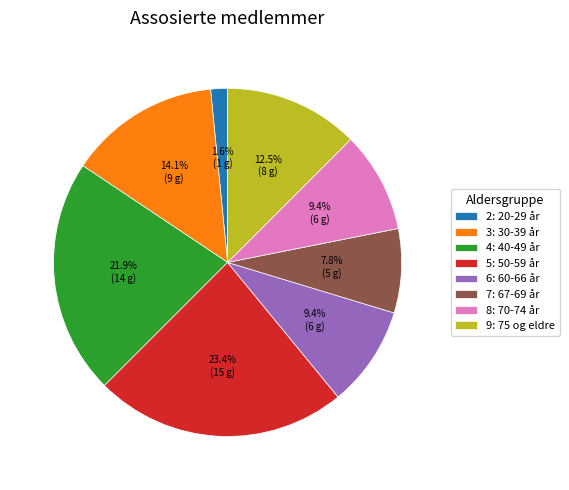

The 5: 50-59 år slice represents 23% of the pie. True or false?

True